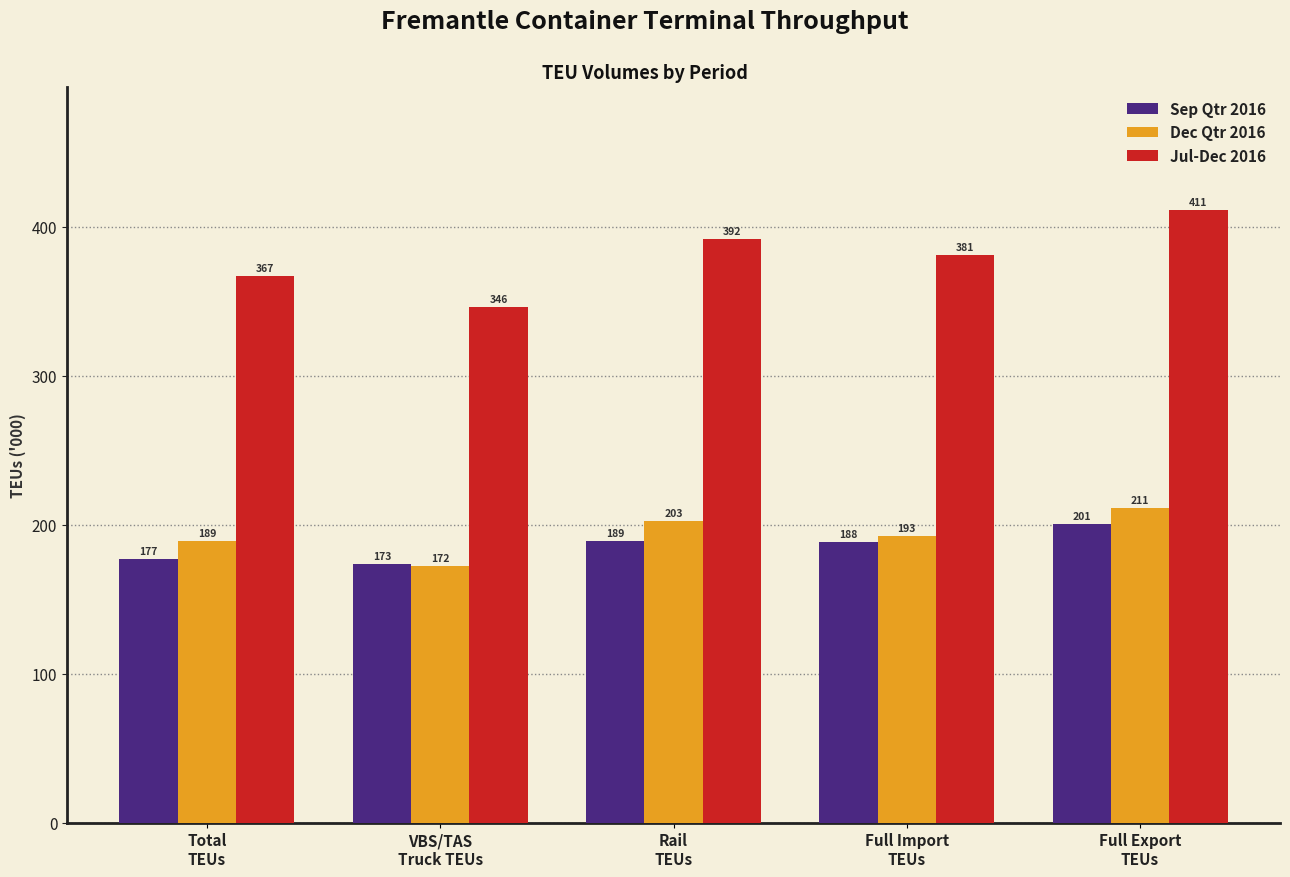

How many groups of bars are there?

5